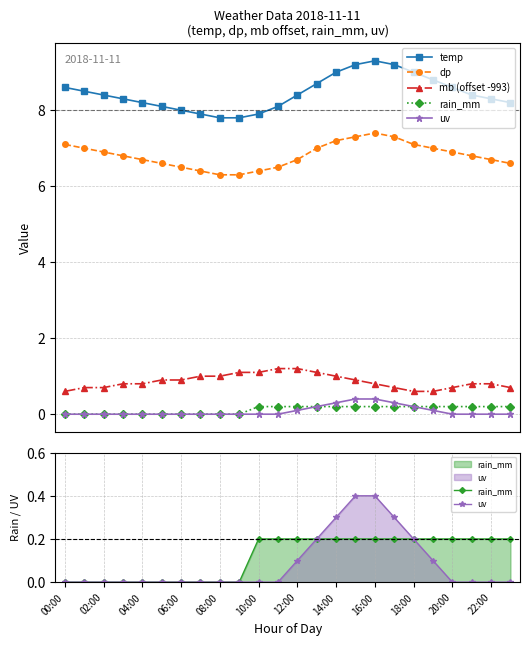

True or false: temp and dp intersect in this chart.

False